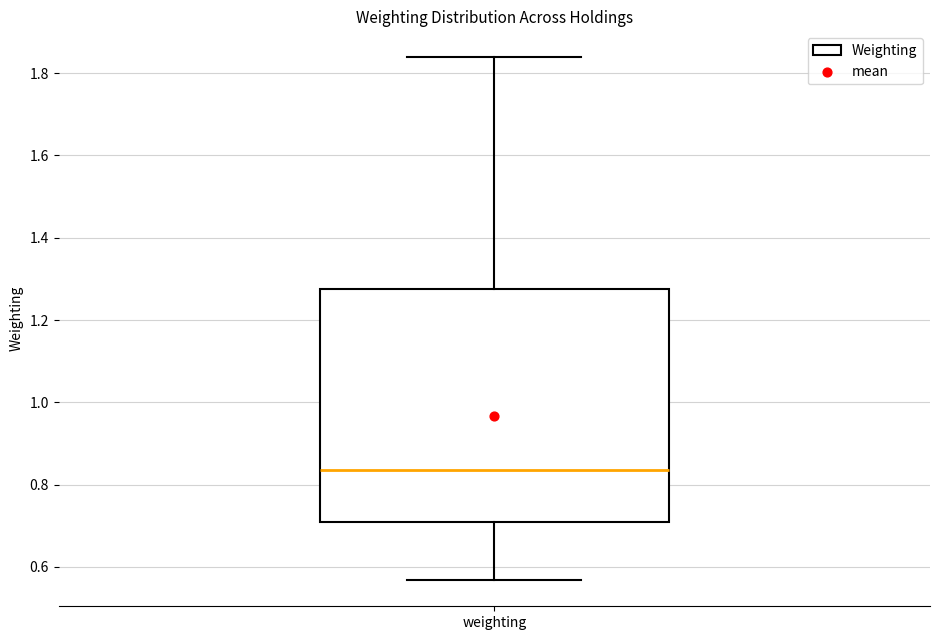

Read this box plot against the y-axis: the position of the median line, the range covered by the box, and the ends of both whiskers. The values are not printed on the chart, so give them approximately, as read against the axis.

median 0.84, box 0.70 to 1.28, whiskers 0.56 to 1.84